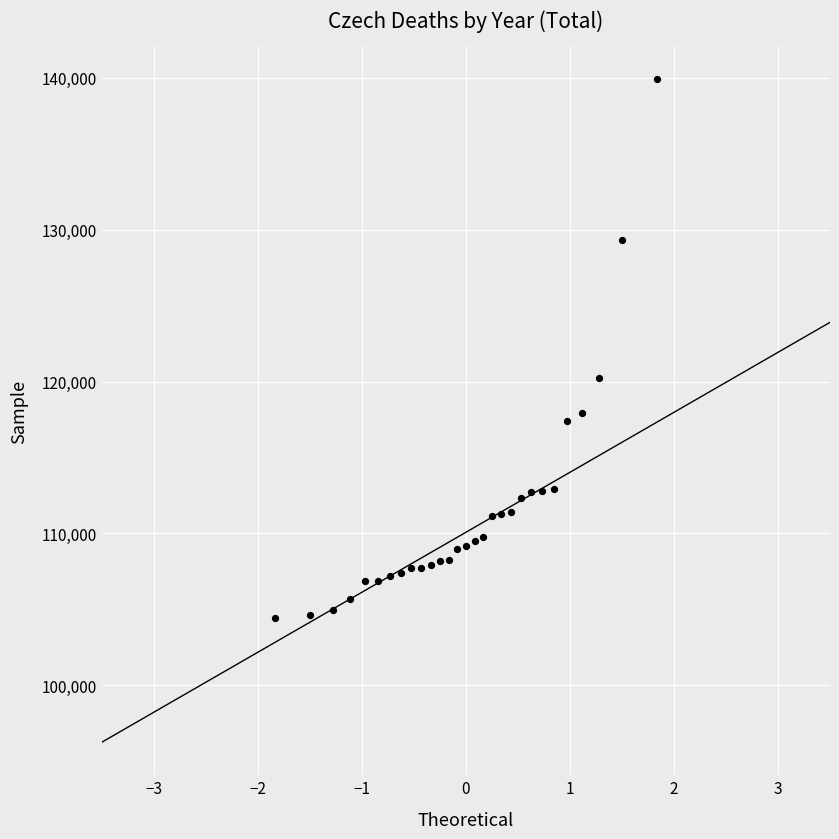

What Y value in the scatter plot is closest to 122166?

120219